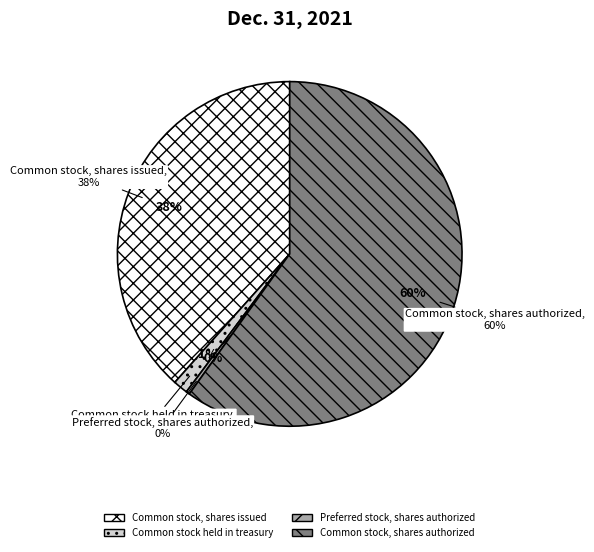

How many slices are in this pie chart?

4